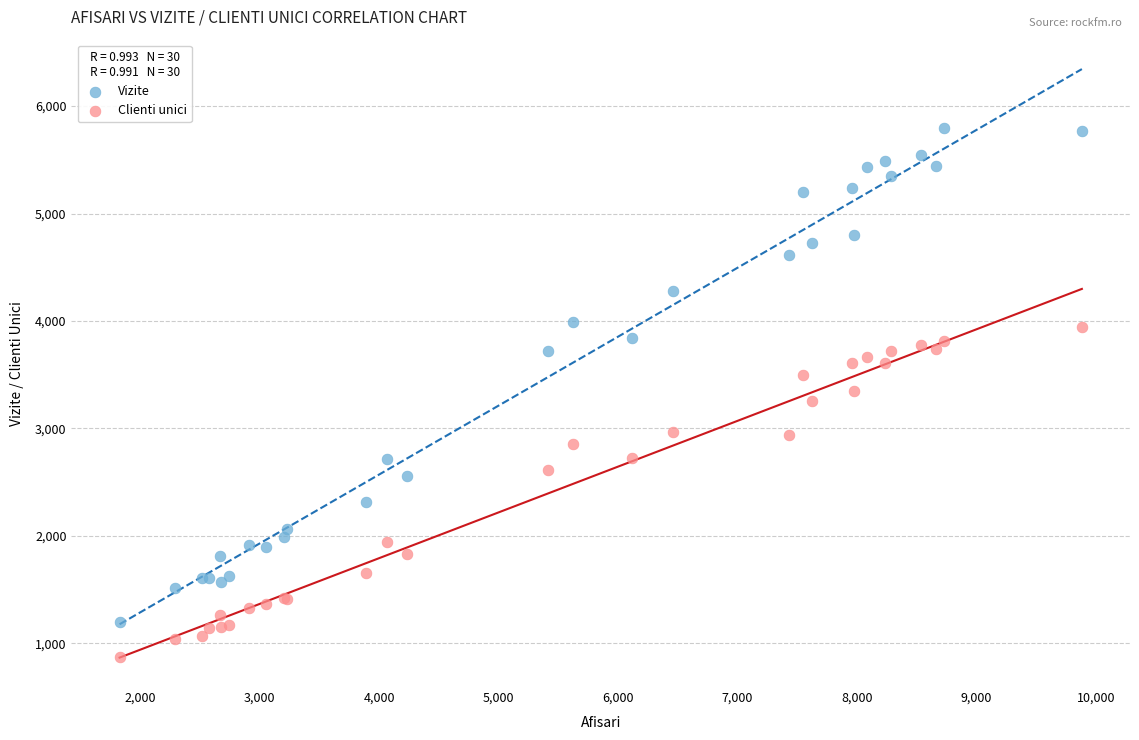

What are all the series names shown in the legend?

Vizite, Clienti unici